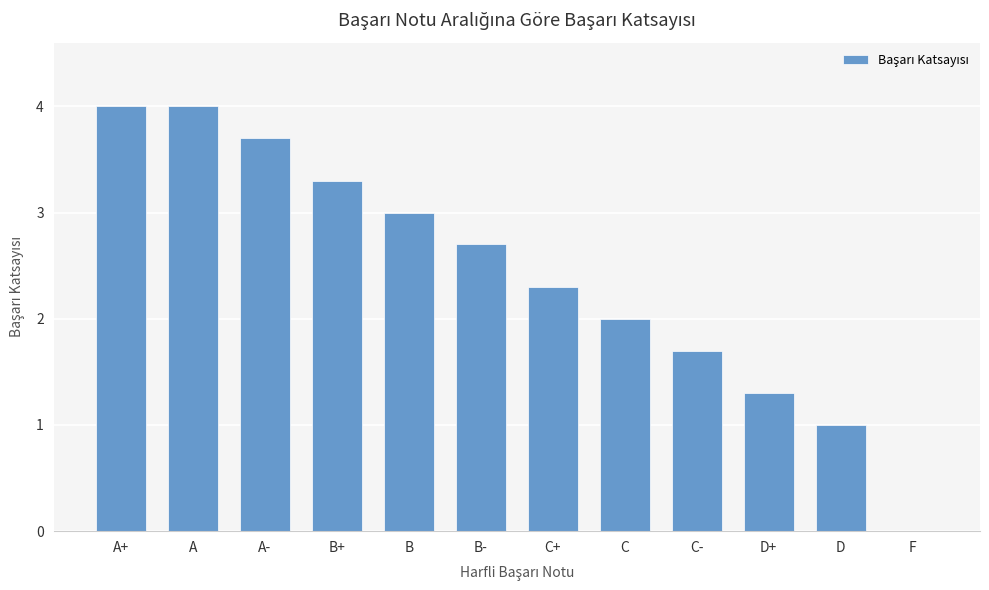

What is the greatest value displayed?

4.0